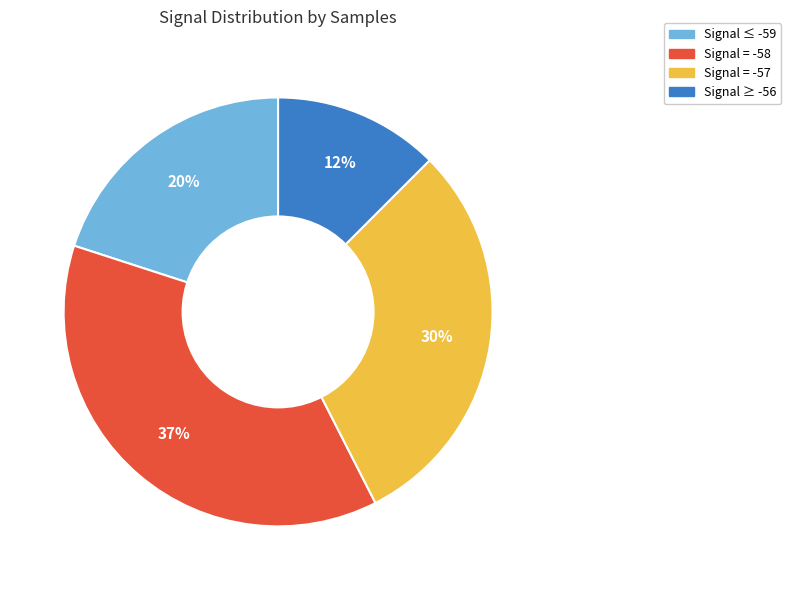

To the nearest percent, what is the average slice percentage?

25%